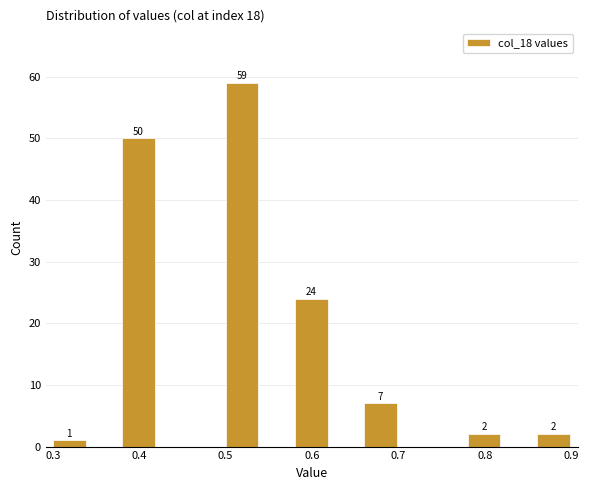

Over which range of the x-axis is the bar tallest?

0.50 to 0.54